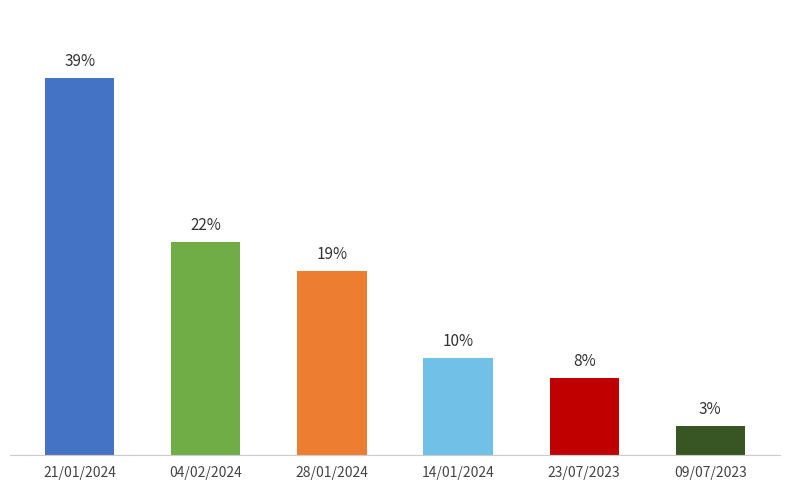

Does the chart contain any negative values?

No